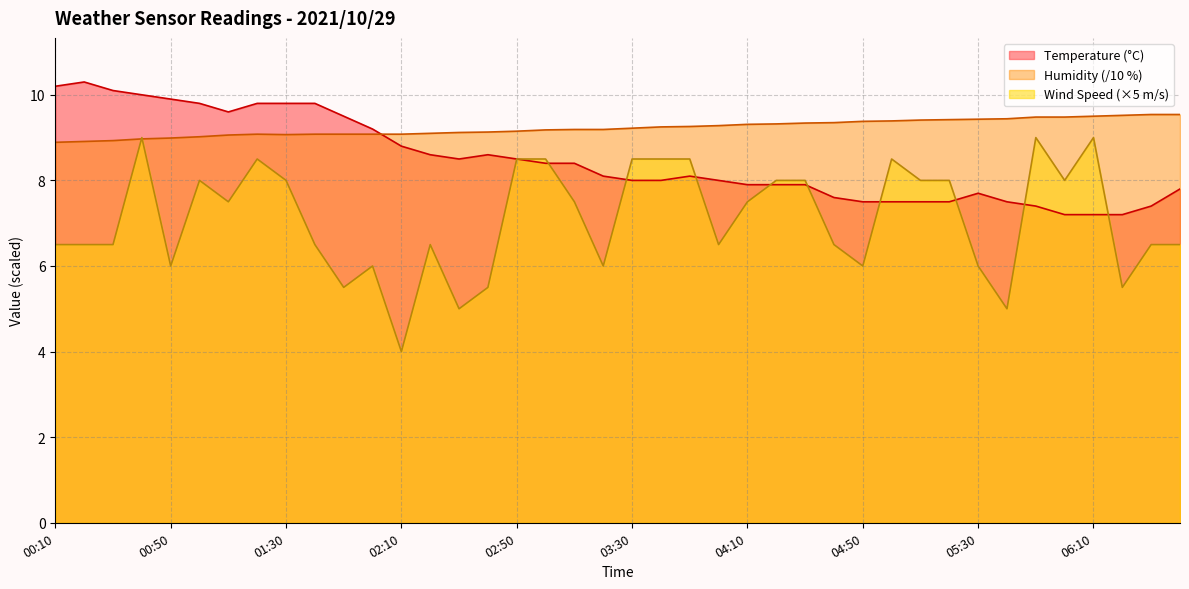

What is the difference between the highest and lowest values at 01:30?

1.8